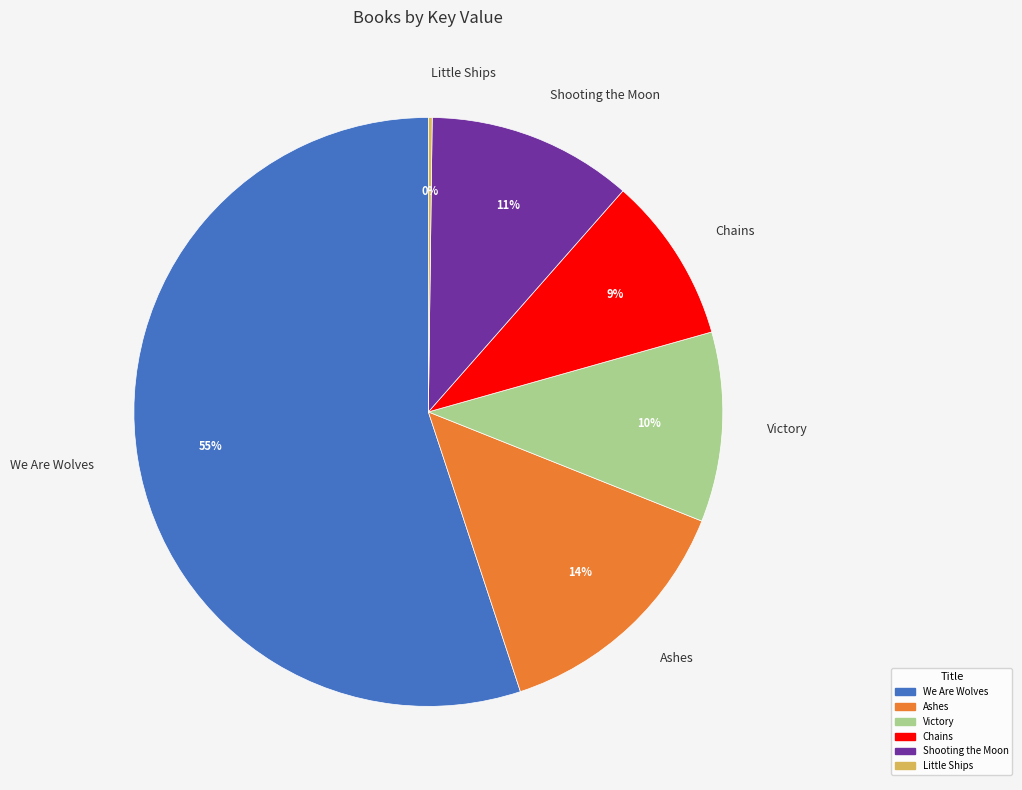

Between We Are Wolves and Victory, which is larger?

We Are Wolves